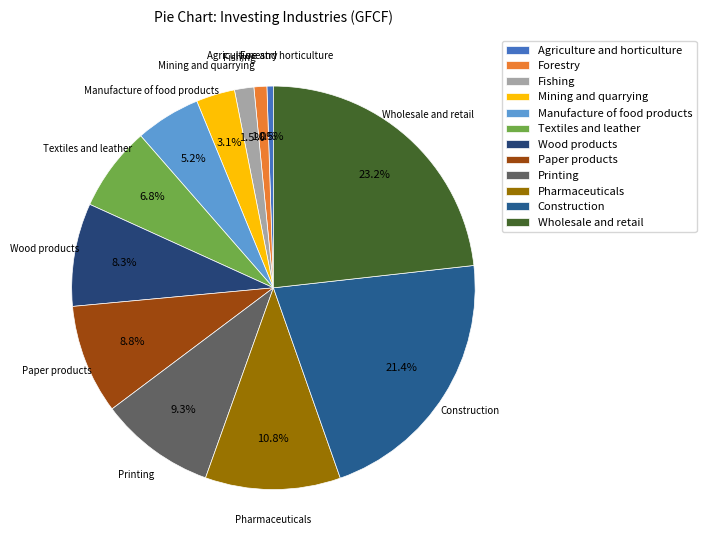

Count the number of slices in the pie.

12